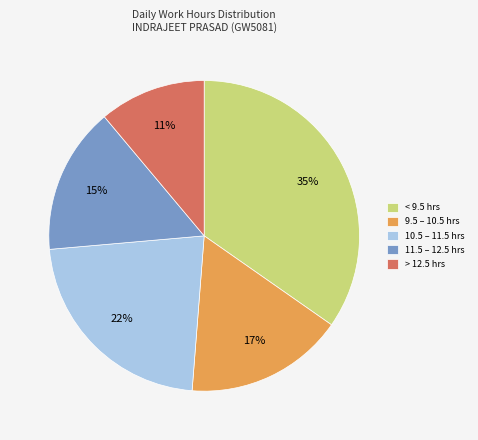

How many segments does this pie chart have?

5